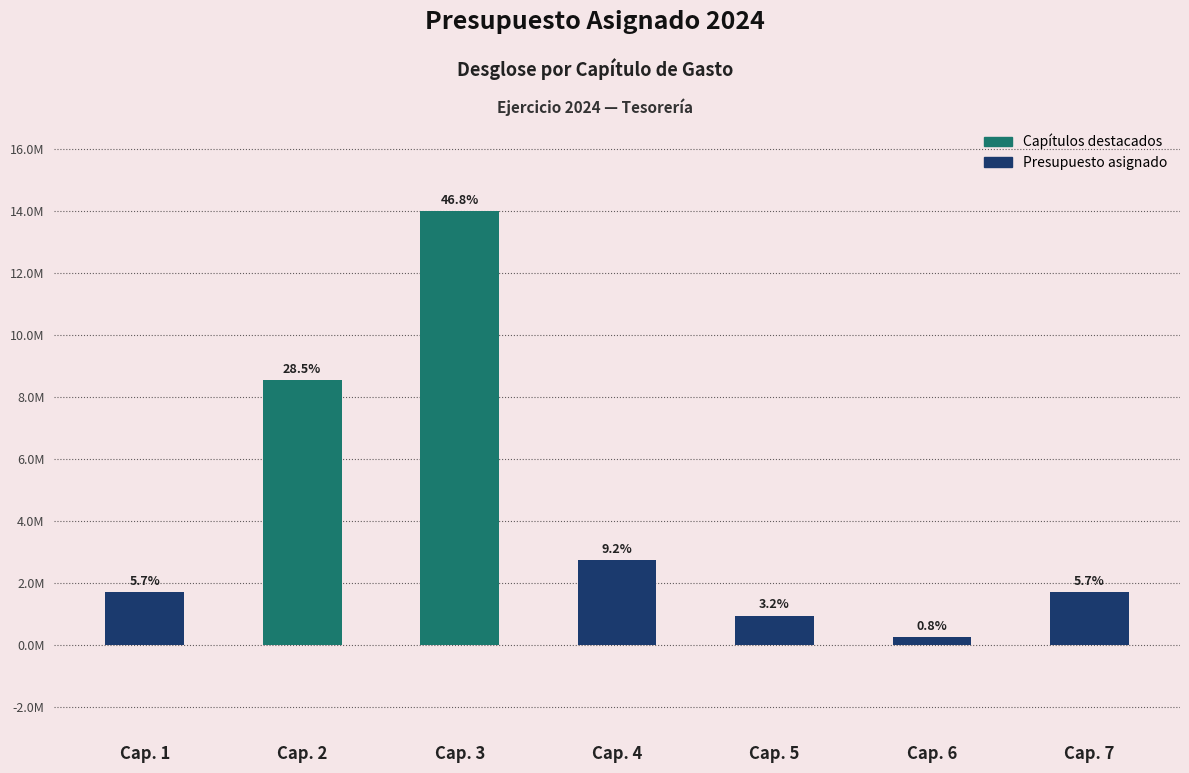

Rank the categories by value from highest to lowest.

Cap. 3, Cap. 2, Cap. 4, Cap. 7, Cap. 1, Cap. 5, Cap. 6